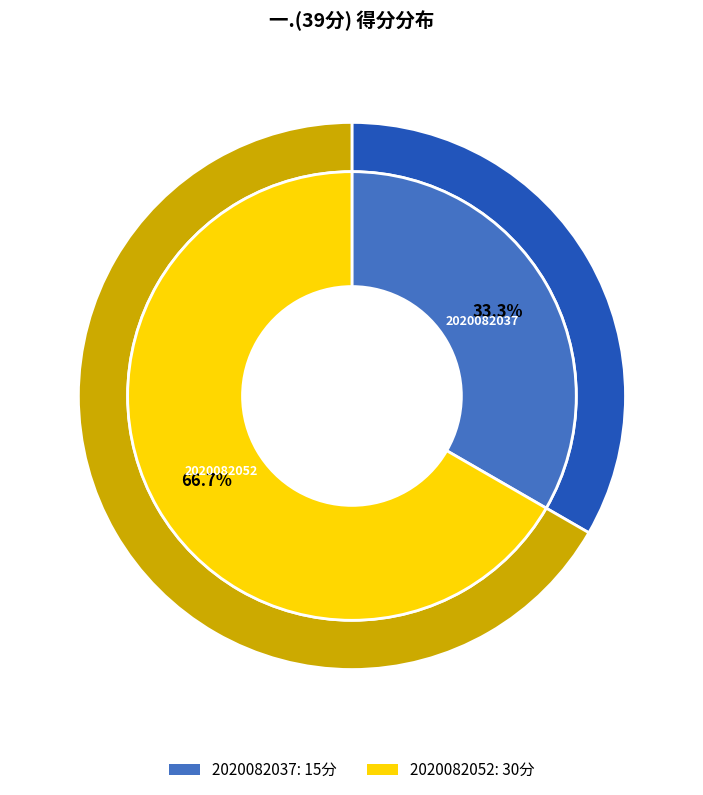

Is it true that 2020082037 is 33% of the pie?

True